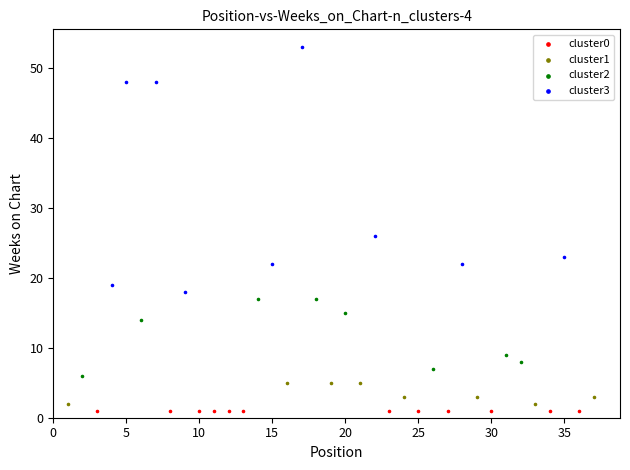

Which series contains the highest Y value?

cluster3